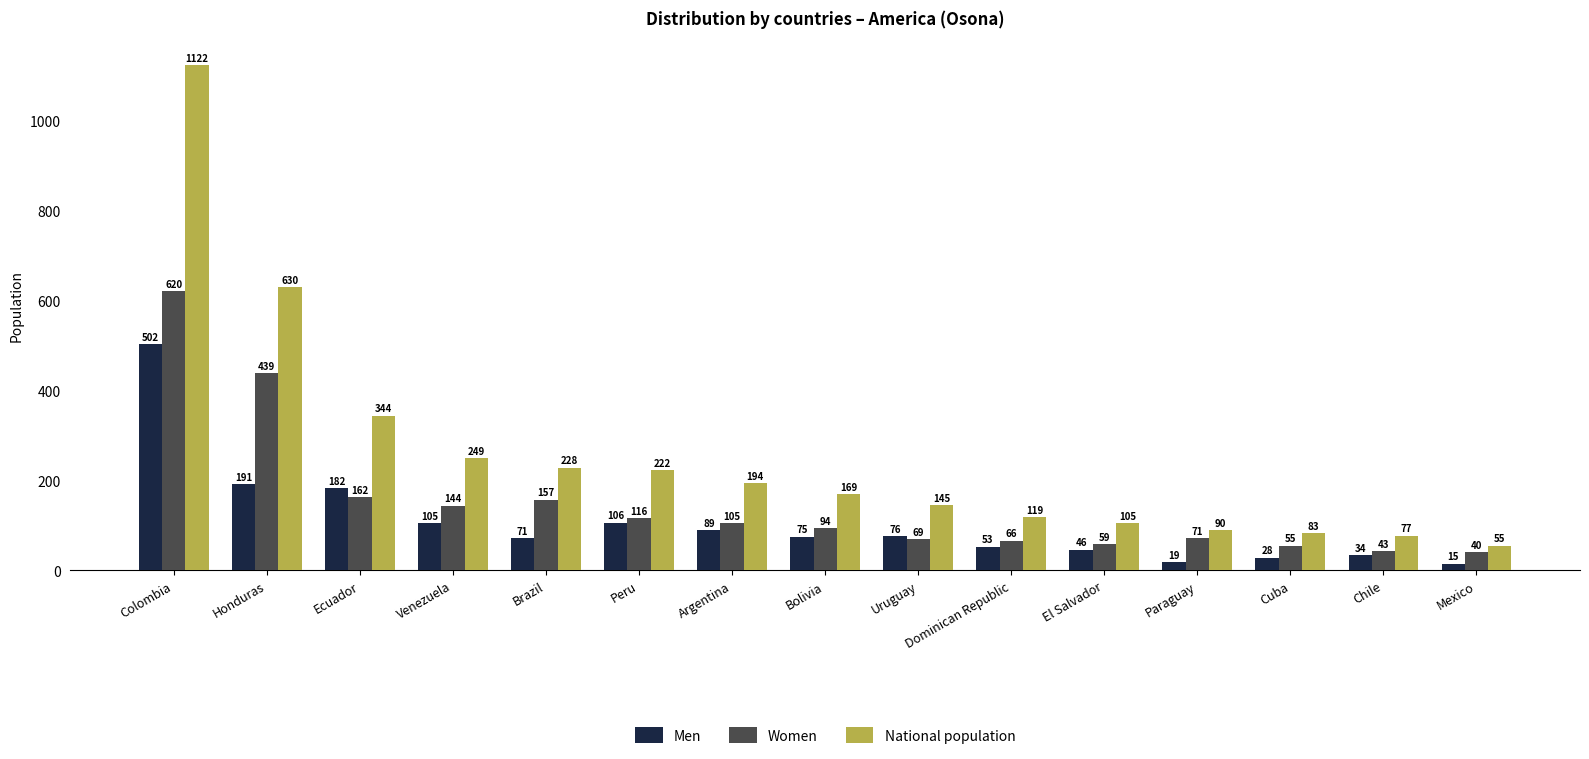

What is the label of the 8th bar from the right?

Bolivia